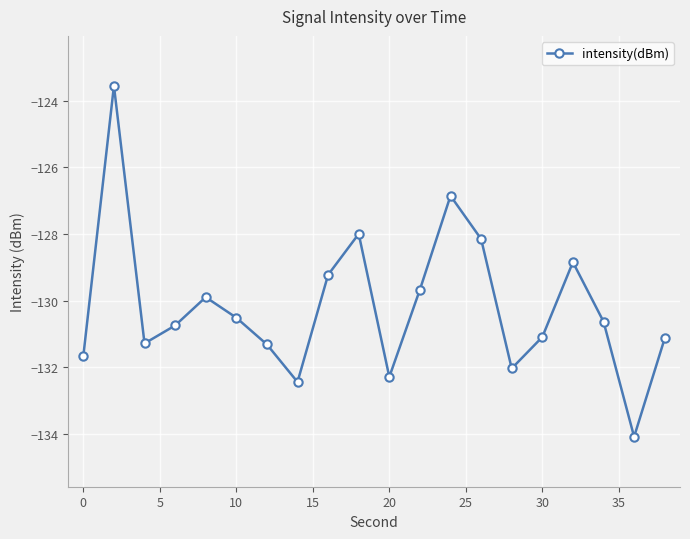

How many points are lower than both their immediate neighbors (excluding endpoints)?

5